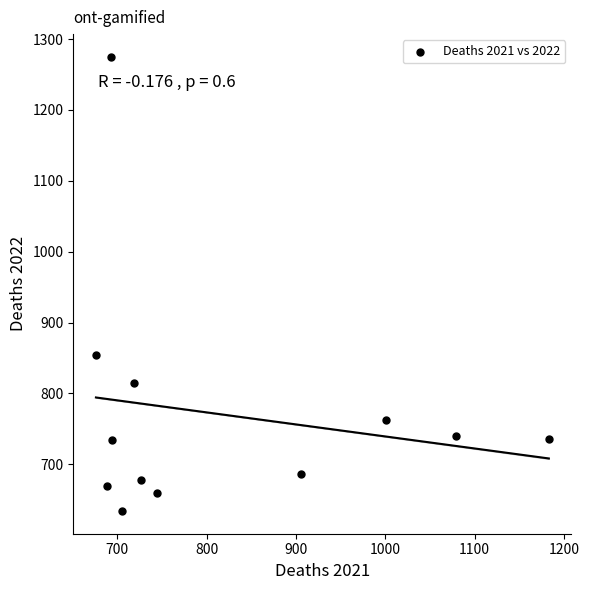

What Y value in the scatter plot is closest to 954?

854